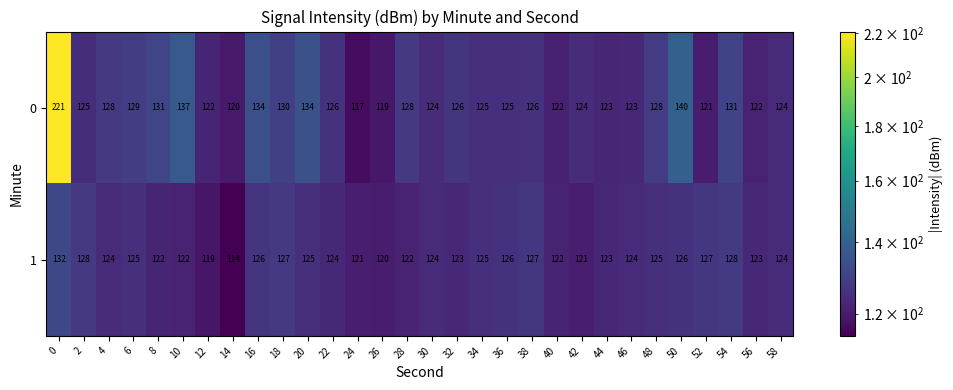

Is it true that 0 equals 56 at 44?

False